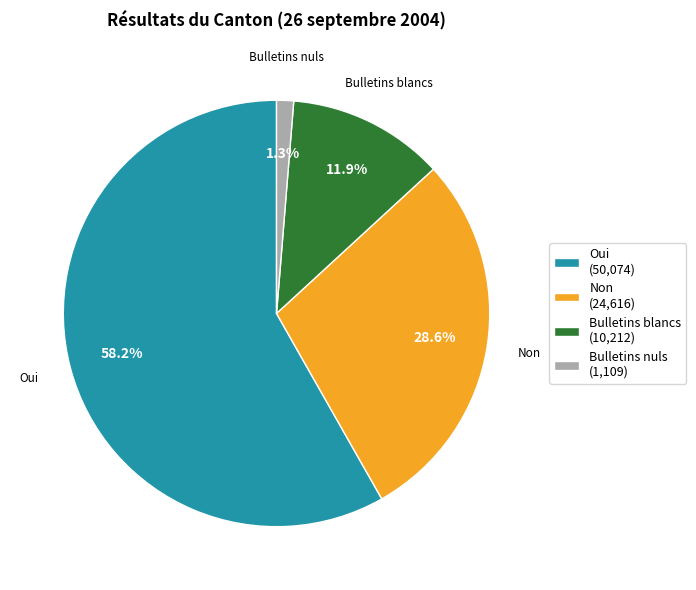

To the nearest percent, what is the difference between the Bulletins nuls and Bulletins blancs slice percentages?

11%